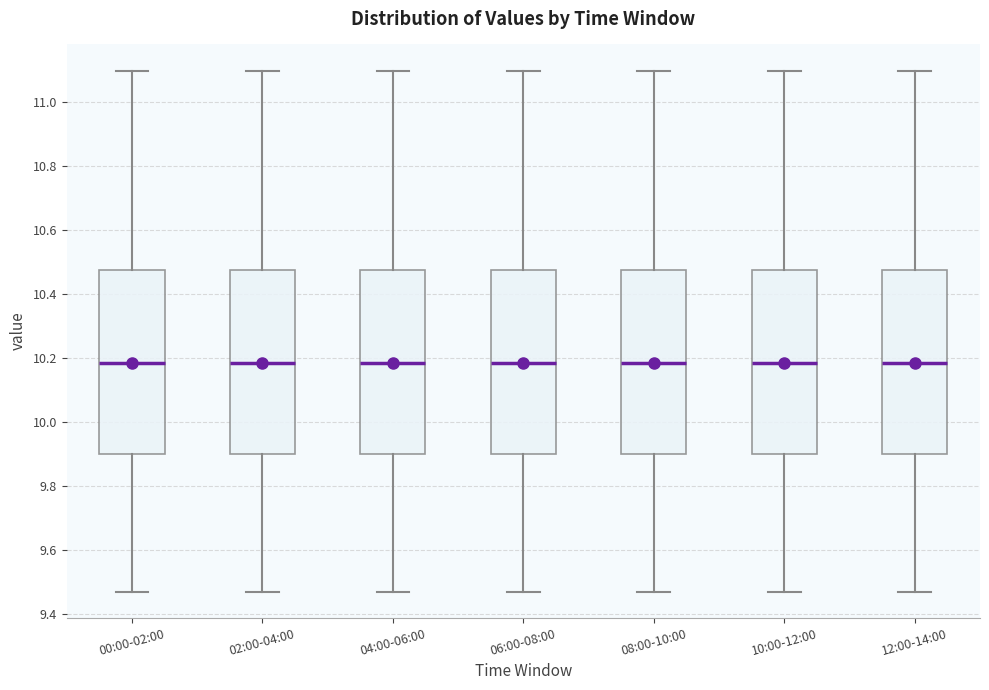

Reading left to right, transcribe this box plot: for each box, give where its median line is, the range the box spans, and where its two whiskers end, as read against the y-axis. The values are not printed on the chart, so give them approximately, as read against the axis.

00:00-02:00: median 10.18, box 9.90 to 10.48, whiskers 9.48 to 11.10
02:00-04:00: median 10.18, box 9.90 to 10.48, whiskers 9.48 to 11.10
04:00-06:00: median 10.18, box 9.90 to 10.48, whiskers 9.48 to 11.10
06:00-08:00: median 10.18, box 9.90 to 10.48, whiskers 9.48 to 11.10
08:00-10:00: median 10.18, box 9.90 to 10.48, whiskers 9.48 to 11.10
10:00-12:00: median 10.18, box 9.90 to 10.48, whiskers 9.48 to 11.10
12:00-14:00: median 10.18, box 9.90 to 10.48, whiskers 9.48 to 11.10